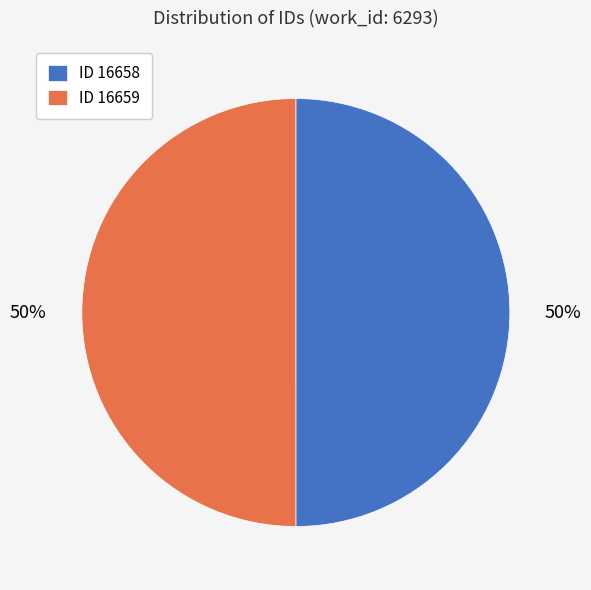

Is it true that ID 16658 is 38% of the pie?

False